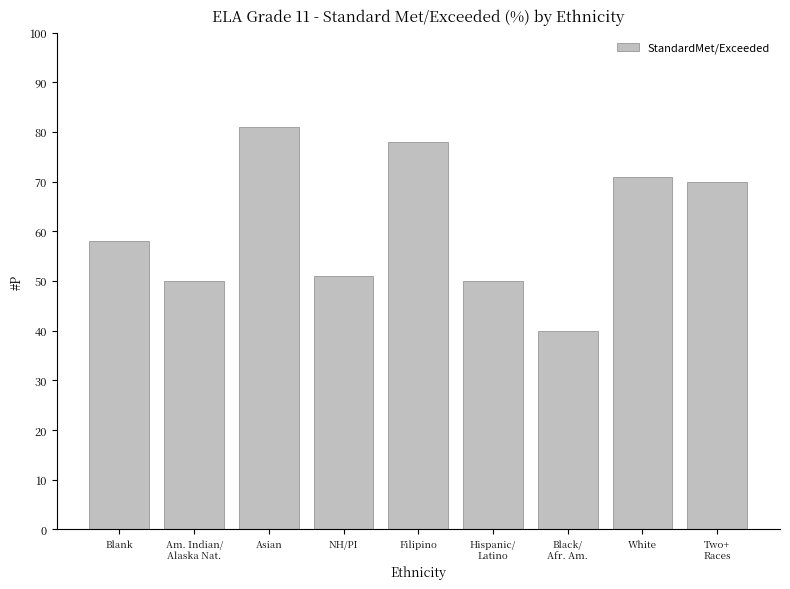

What is the value of the 7th bar from the left?

40